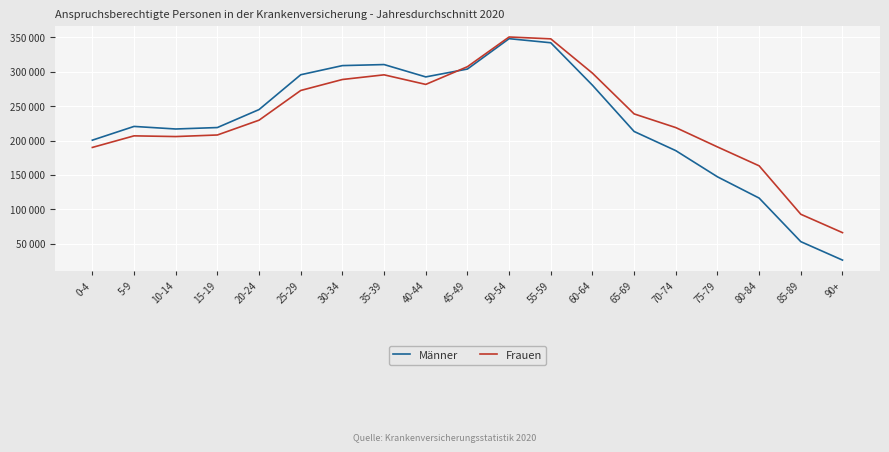

What are all the series names shown in the legend?

Männer, Frauen